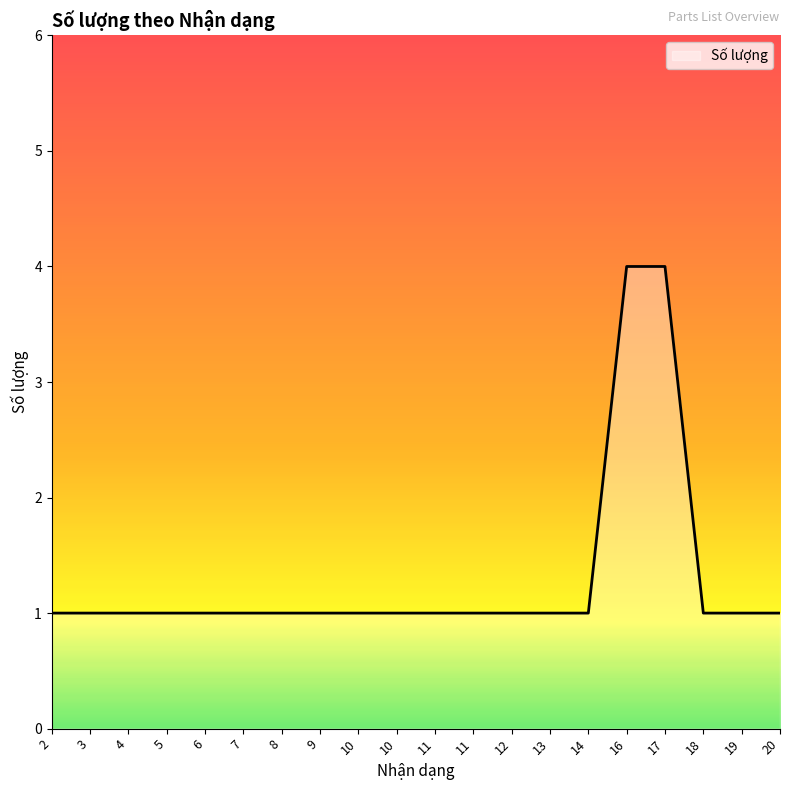

Reading left to right, what are all the values shown in this chart?

1	1	1	1	1	1	1	1	1	1	1	1	1	1	1	4	4	1	1	1